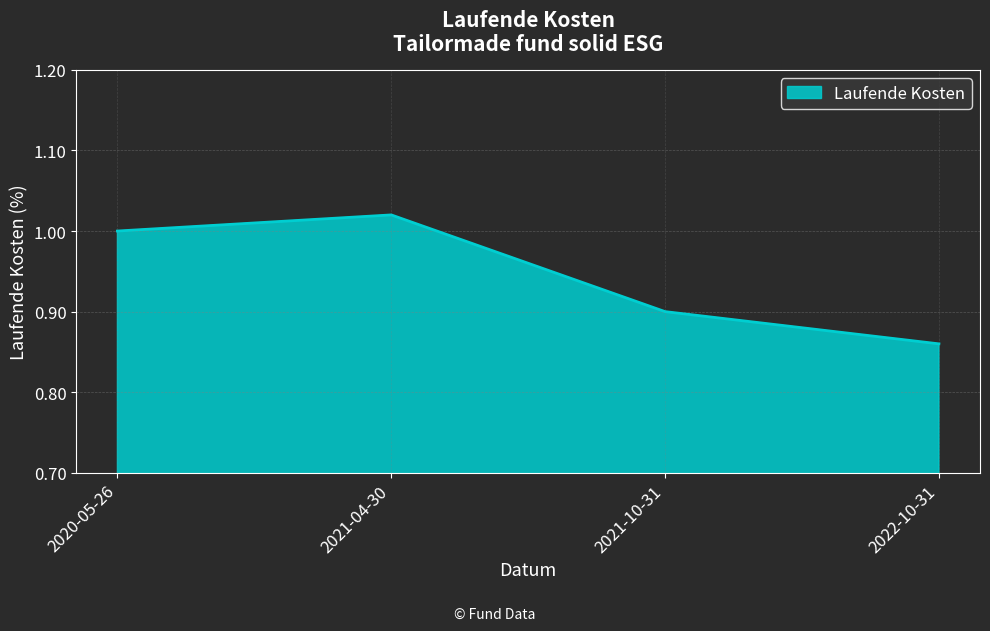

The chart shows a value of 0.9 at 2022-10-31. True or false?

True